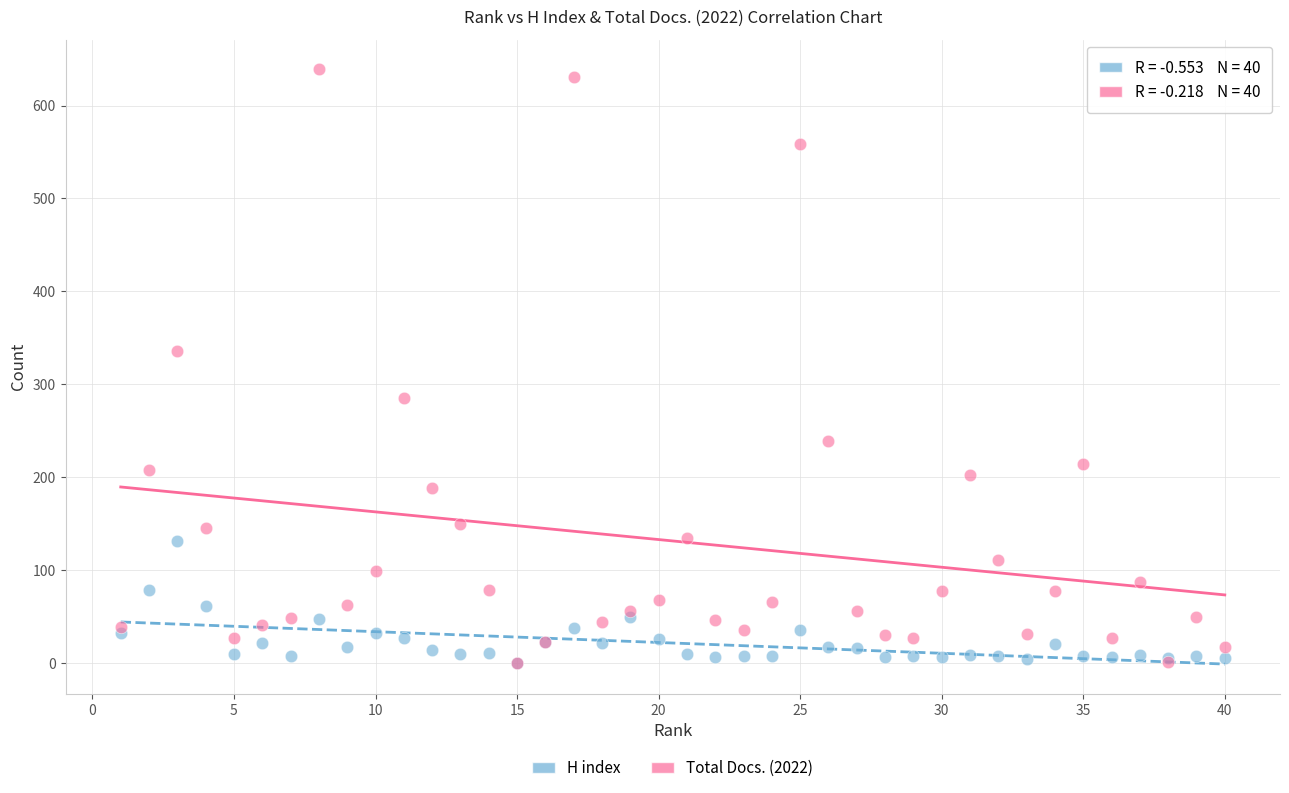

Which series has the widest spread of Y values?

Total Docs. (2022)